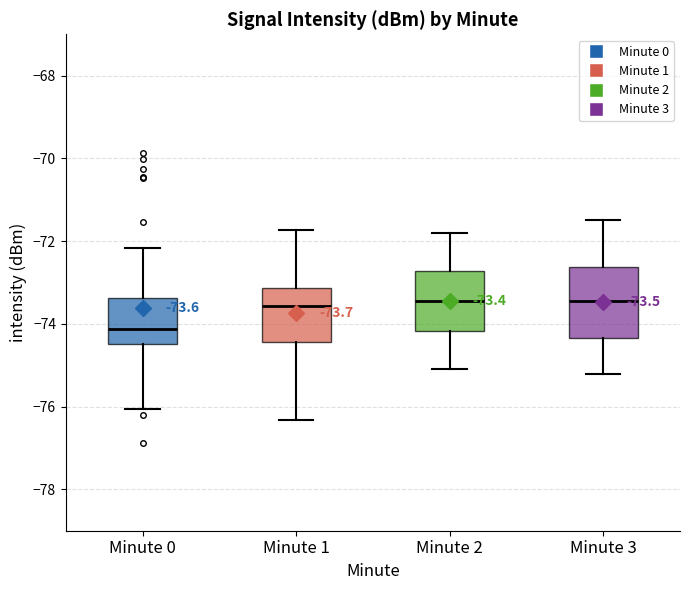

Comparing the boxes themselves (not the whiskers), which one is the tallest?

Minute 3